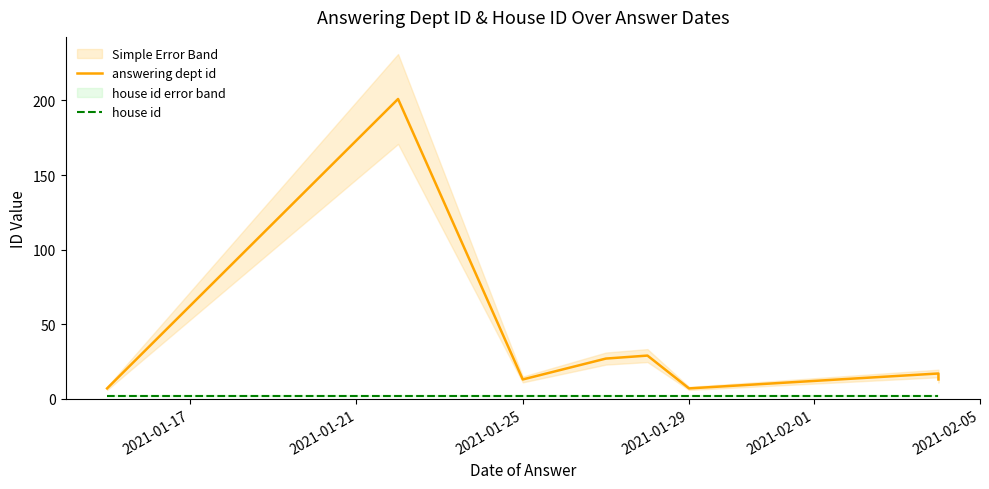

Is the value of answering dept id at 2021-01-21 greater than the value of house id at 7?

Yes